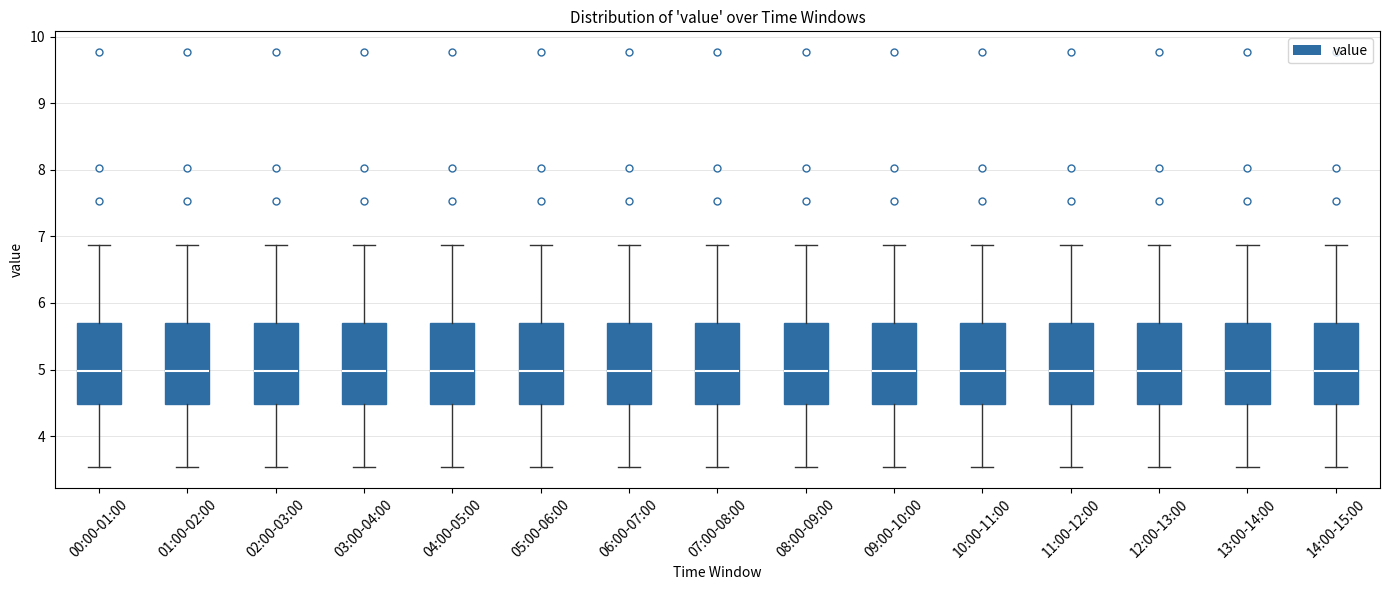

Reading left to right, read every box against the y-axis: the position of its median line, the range the box covers, and the ends of its whiskers. The values are not printed on the chart, so give them approximately, as read against the axis.

00:00-01:00: median 5.0, box 4.5 to 5.7, whiskers 3.5 to 6.9
01:00-02:00: median 5.0, box 4.5 to 5.7, whiskers 3.5 to 6.9
02:00-03:00: median 5.0, box 4.5 to 5.7, whiskers 3.5 to 6.9
03:00-04:00: median 5.0, box 4.5 to 5.7, whiskers 3.5 to 6.9
04:00-05:00: median 5.0, box 4.5 to 5.7, whiskers 3.5 to 6.9
05:00-06:00: median 5.0, box 4.5 to 5.7, whiskers 3.5 to 6.9
06:00-07:00: median 5.0, box 4.5 to 5.7, whiskers 3.5 to 6.9
07:00-08:00: median 5.0, box 4.5 to 5.7, whiskers 3.5 to 6.9
08:00-09:00: median 5.0, box 4.5 to 5.7, whiskers 3.5 to 6.9
09:00-10:00: median 5.0, box 4.5 to 5.7, whiskers 3.5 to 6.9
10:00-11:00: median 5.0, box 4.5 to 5.7, whiskers 3.5 to 6.9
11:00-12:00: median 5.0, box 4.5 to 5.7, whiskers 3.5 to 6.9
12:00-13:00: median 5.0, box 4.5 to 5.7, whiskers 3.5 to 6.9
13:00-14:00: median 5.0, box 4.5 to 5.7, whiskers 3.5 to 6.9
14:00-15:00: median 5.0, box 4.5 to 5.7, whiskers 3.5 to 6.9